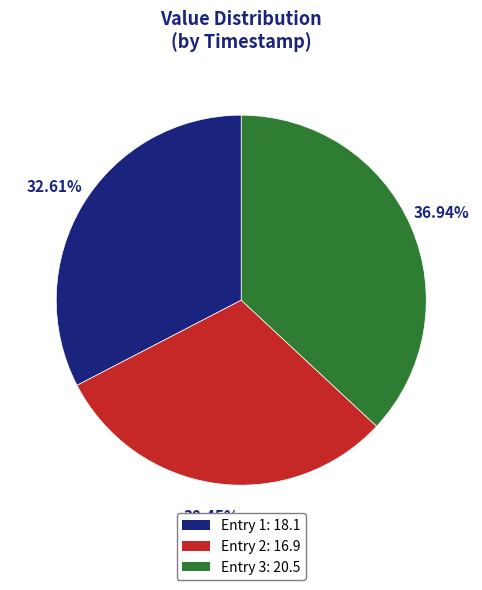

Does any single category account for the majority?

No